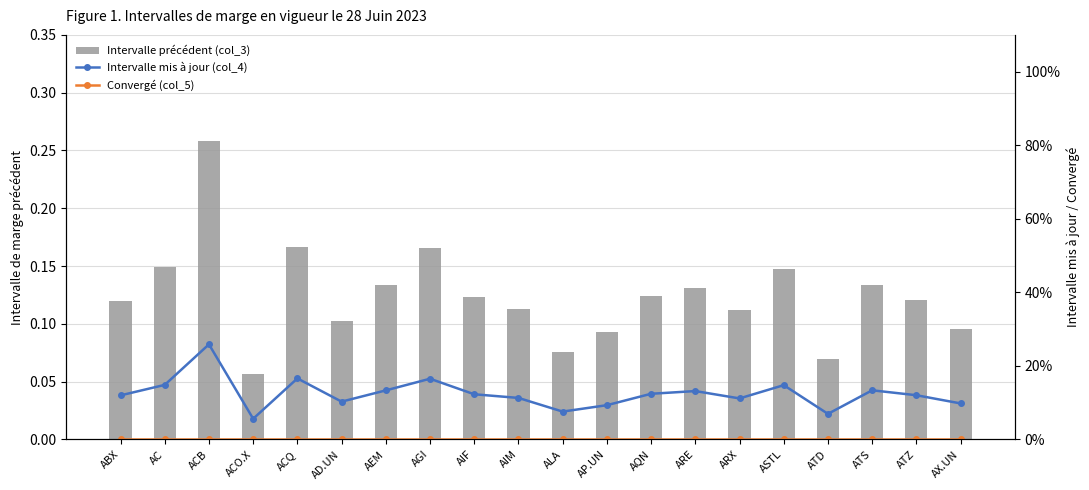

At which category does the chart reach its minimum across all series?

ABX